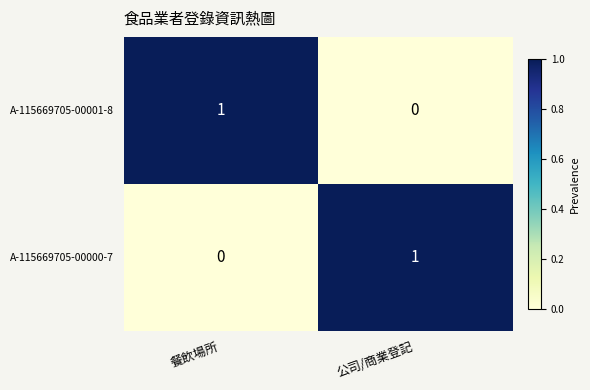

At 公司/商業登記, list the series in order from largest to smallest.

A-115669705-00000-7, A-115669705-00001-8